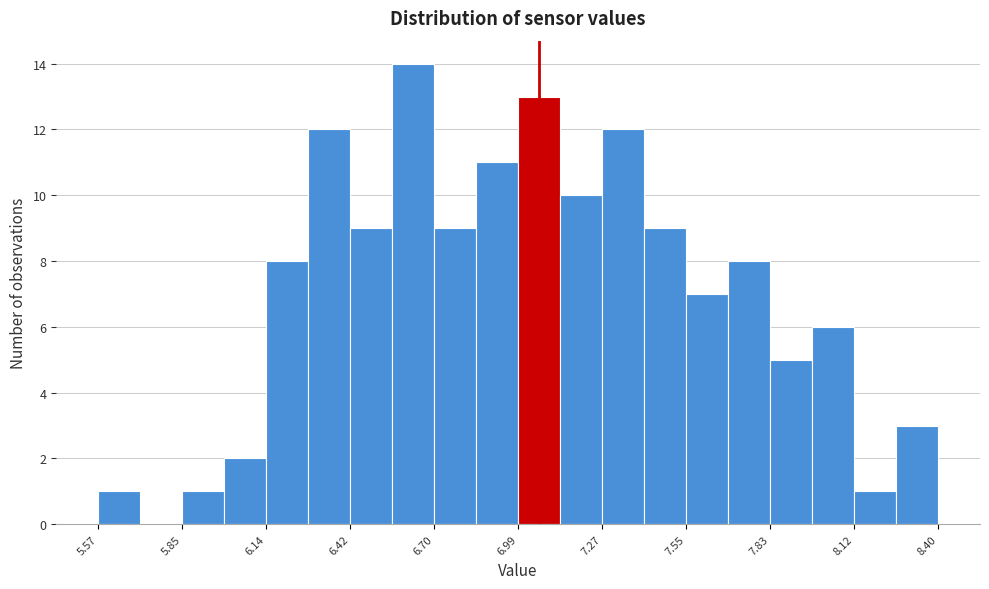

Read against the x-axis, roughly where is the centre of the tallest bar?

6.65